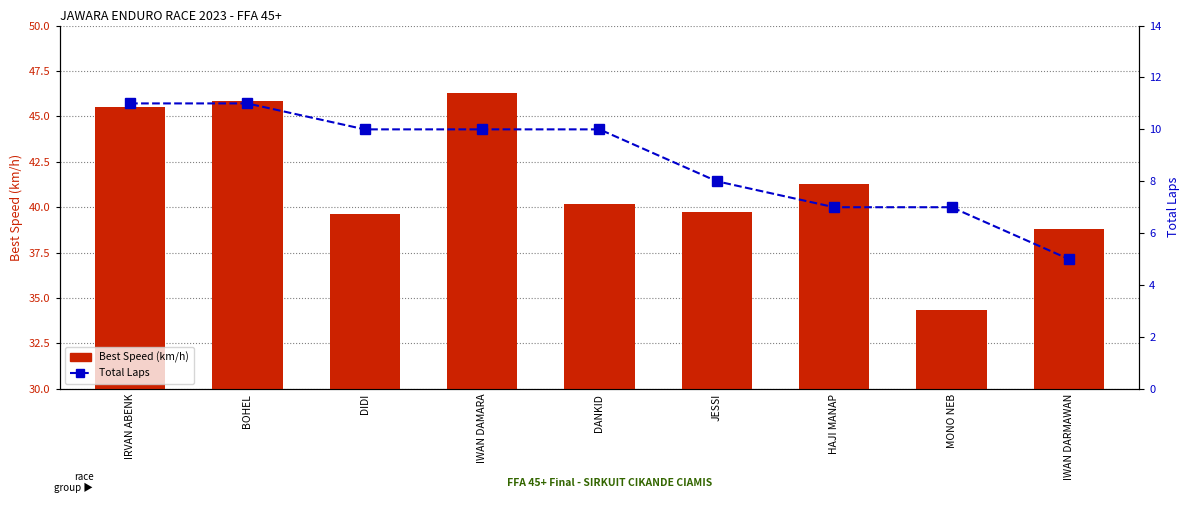

Reading left to right, what are all the values shown in this chart?

Best Speed (km/h): IRVAN ABENK=45.5	BOHEL=45.8	DIDI=39.6	IWAN DAMARA=46.3	DANKID=40.2	JESSI=39.8	HAJI MANAP=41.3	MONO NEB=34.4	IWAN DARMAWAN=38.8
Total Laps: IRVAN ABENK=11.0	BOHEL=11.0	DIDI=10.0	IWAN DAMARA=10.0	DANKID=10.0	JESSI=8.0	HAJI MANAP=7.0	MONO NEB=7.0	IWAN DARMAWAN=5.0